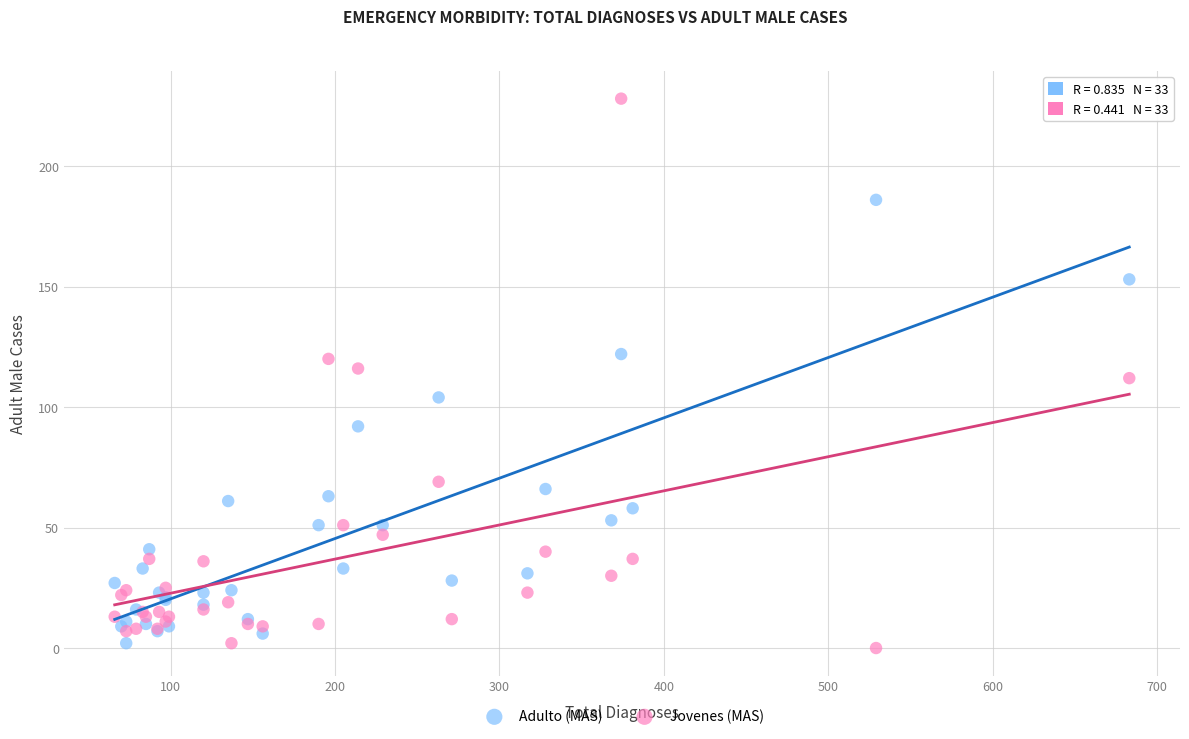

What is the X range (max minus min) for the scatter plot?

617